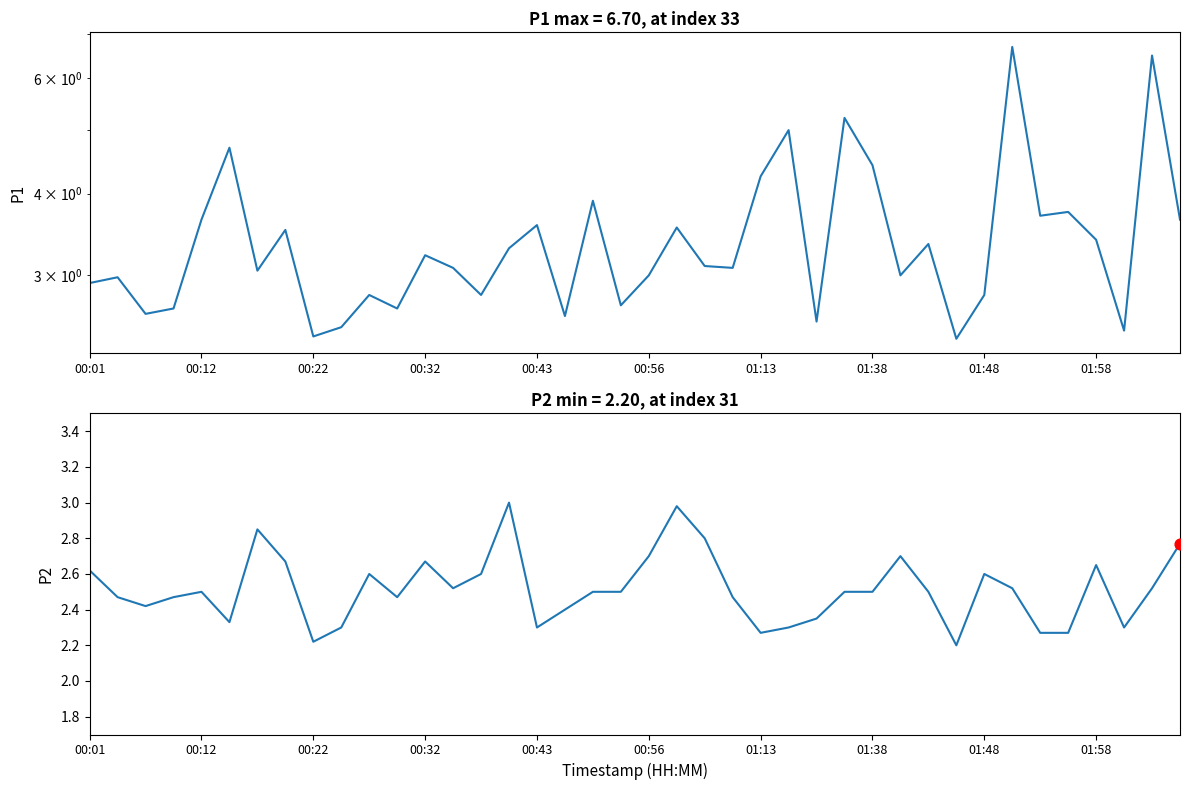

Which series reaches the maximum Y coordinate?

P1